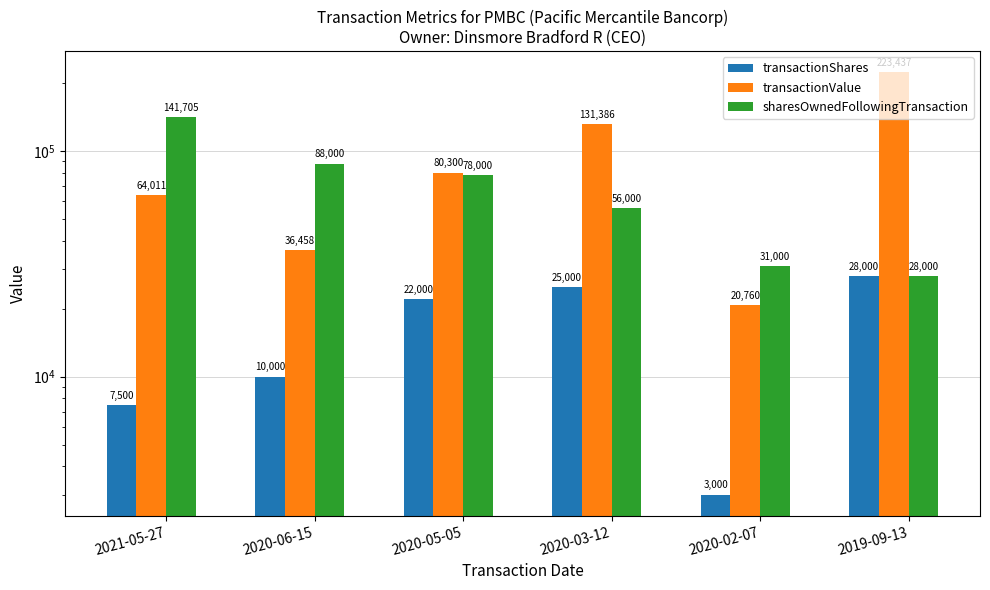

The transactionValue series shows 206287 at 2020-03-12. True or false?

False